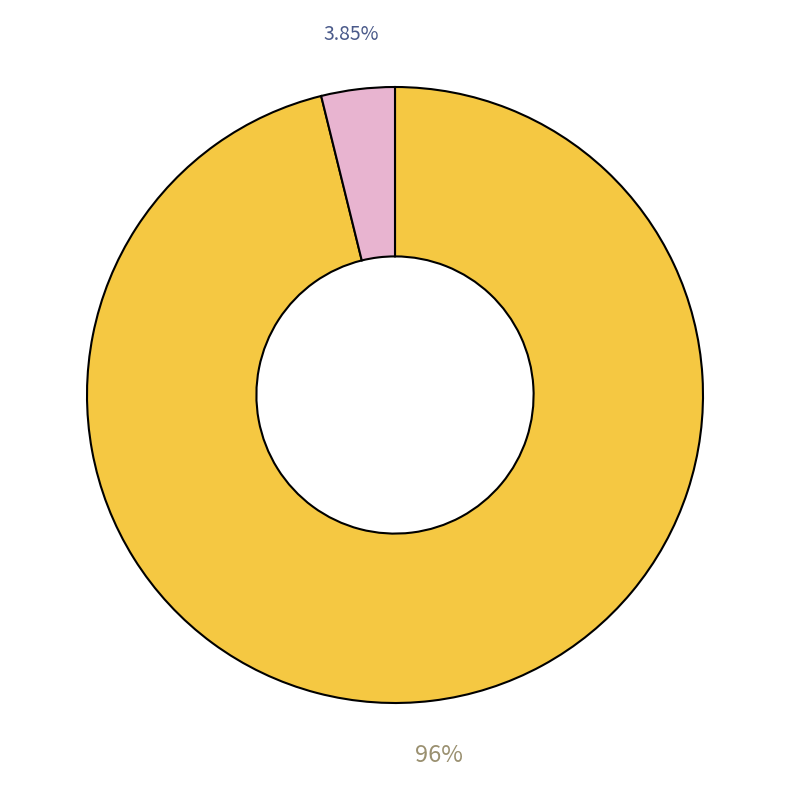

To the nearest percent, what is the difference between the largest and smallest slice percentages?

92%